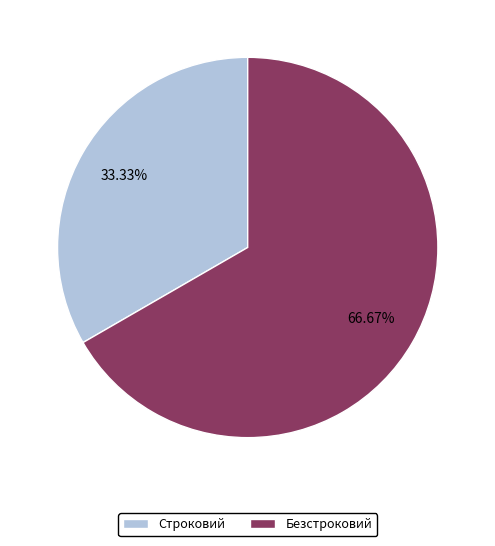

What is the majority slice?

Безстроковий